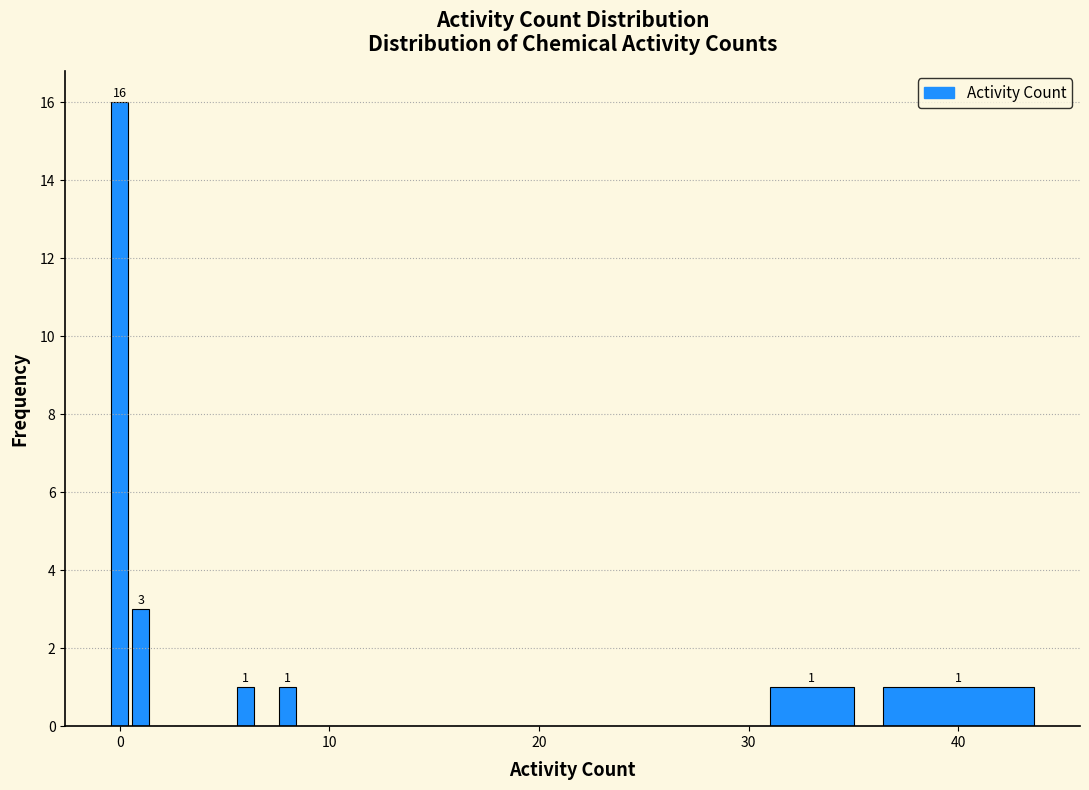

Read against the x-axis, roughly where is the centre of the tallest bar?

0